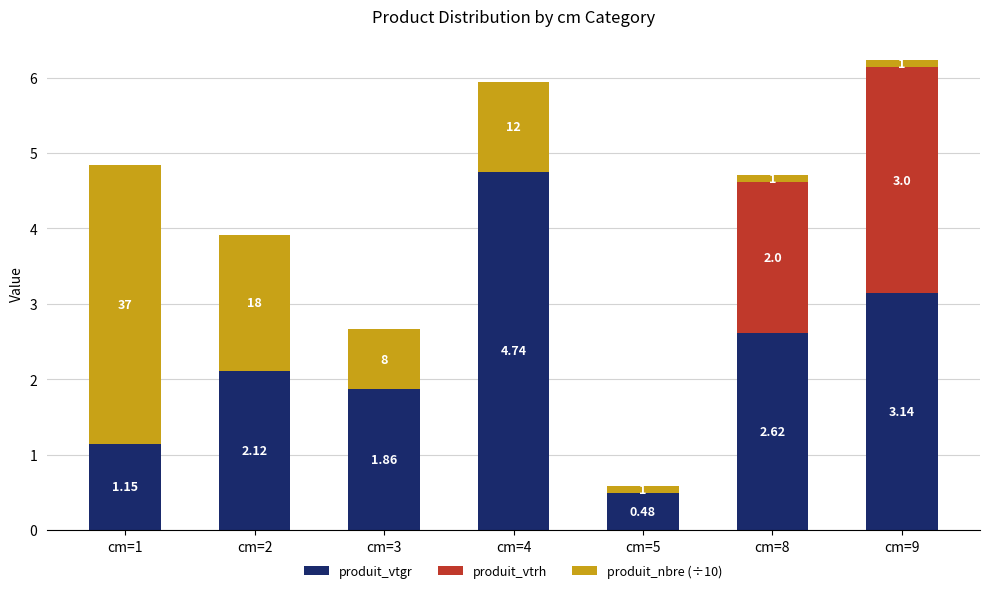

At which category is the sum across all series the highest?

cm=9